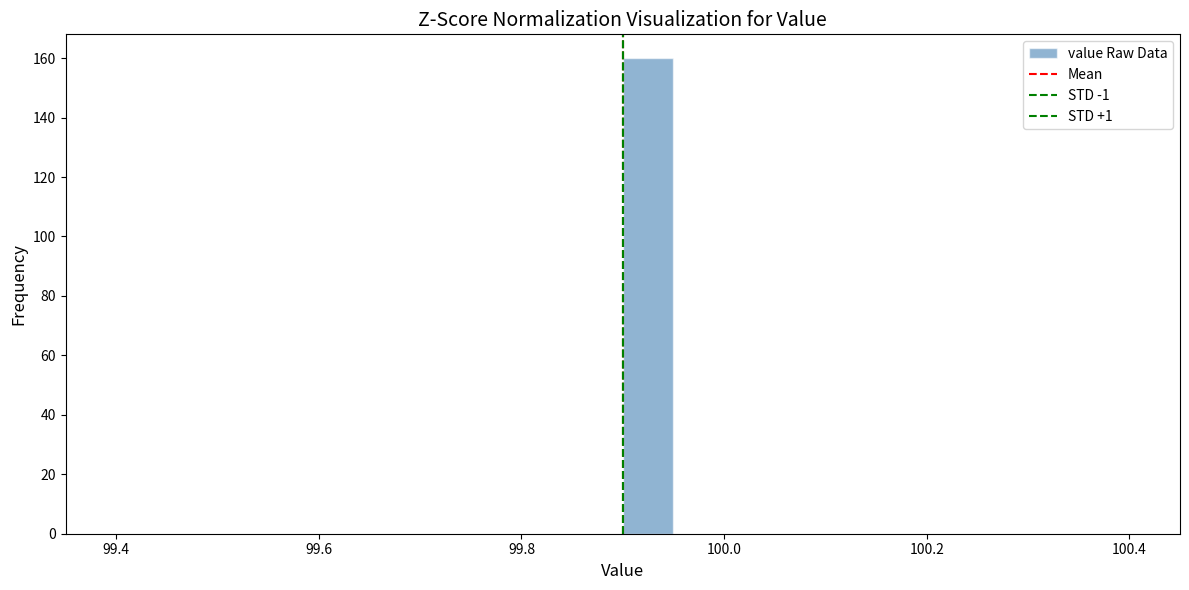

Around what value on the x-axis is the tallest bar? Give the approximate position of its centre, as read against the axis.

99.92